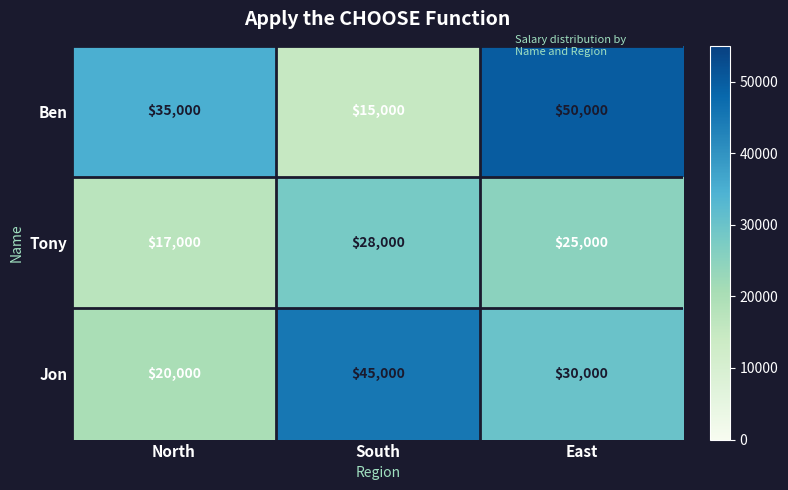

Reading left to right, what are all the values shown in this chart?

Ben: 35000	15000	50000
Tony: 17000	28000	25000
Jon: 20000	45000	30000